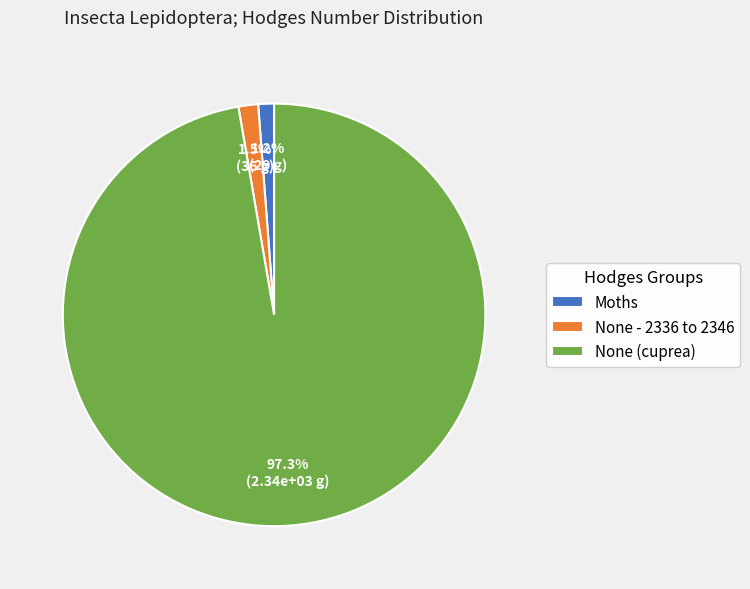

Count the number of slices in the pie.

3